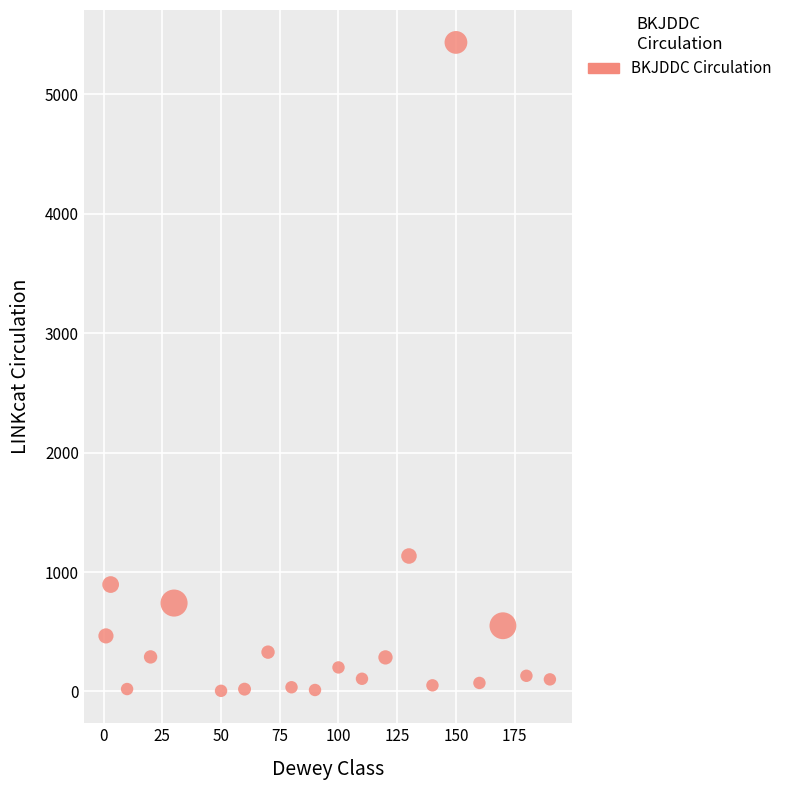

What Y value in the scatter plot is closest to 2720?

1134